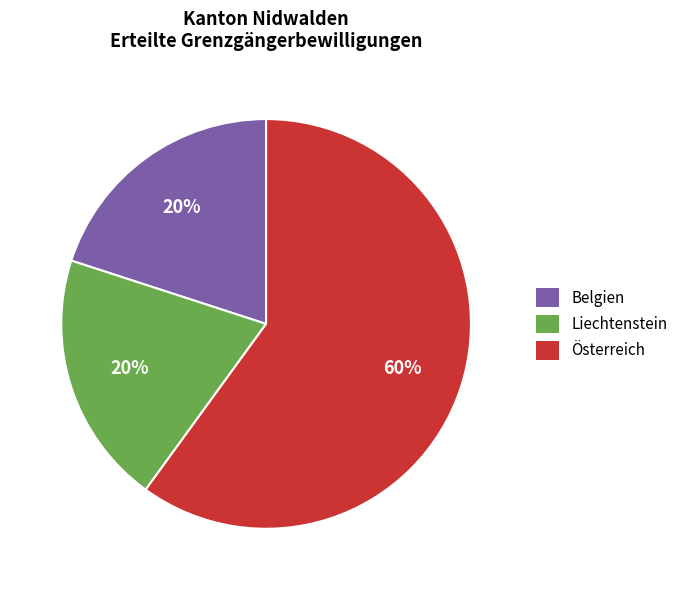

What percentage is the Österreich slice, to the nearest percent?

60%